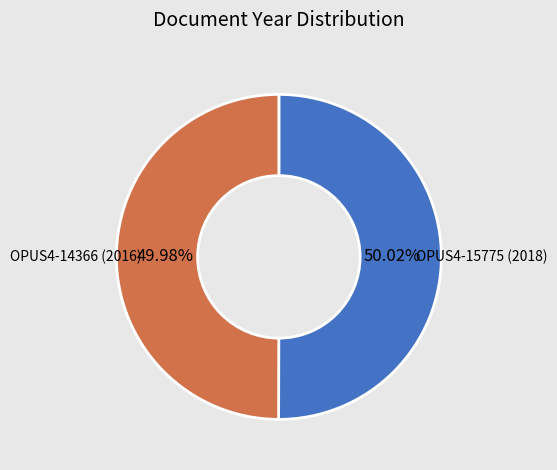

What percentage do OPUS4-14366 (2016) and OPUS4-15775 (2018) together represent?

100.0%